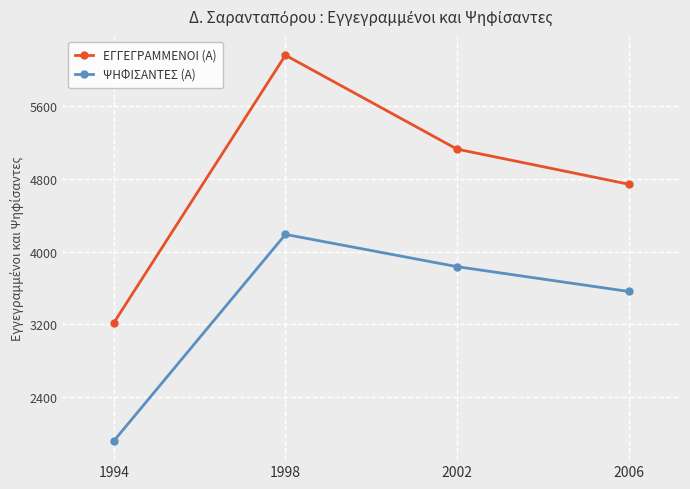

What is the spread (max minus min) of values at 1998?

1973